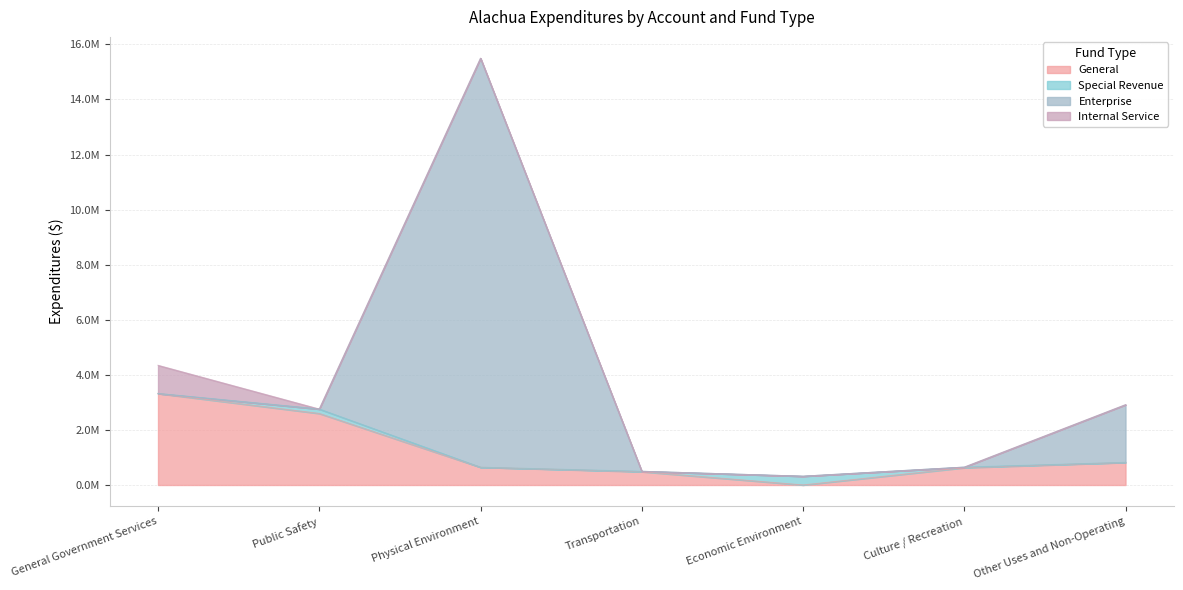

What is the label of the 6th point from the right?

Public Safety